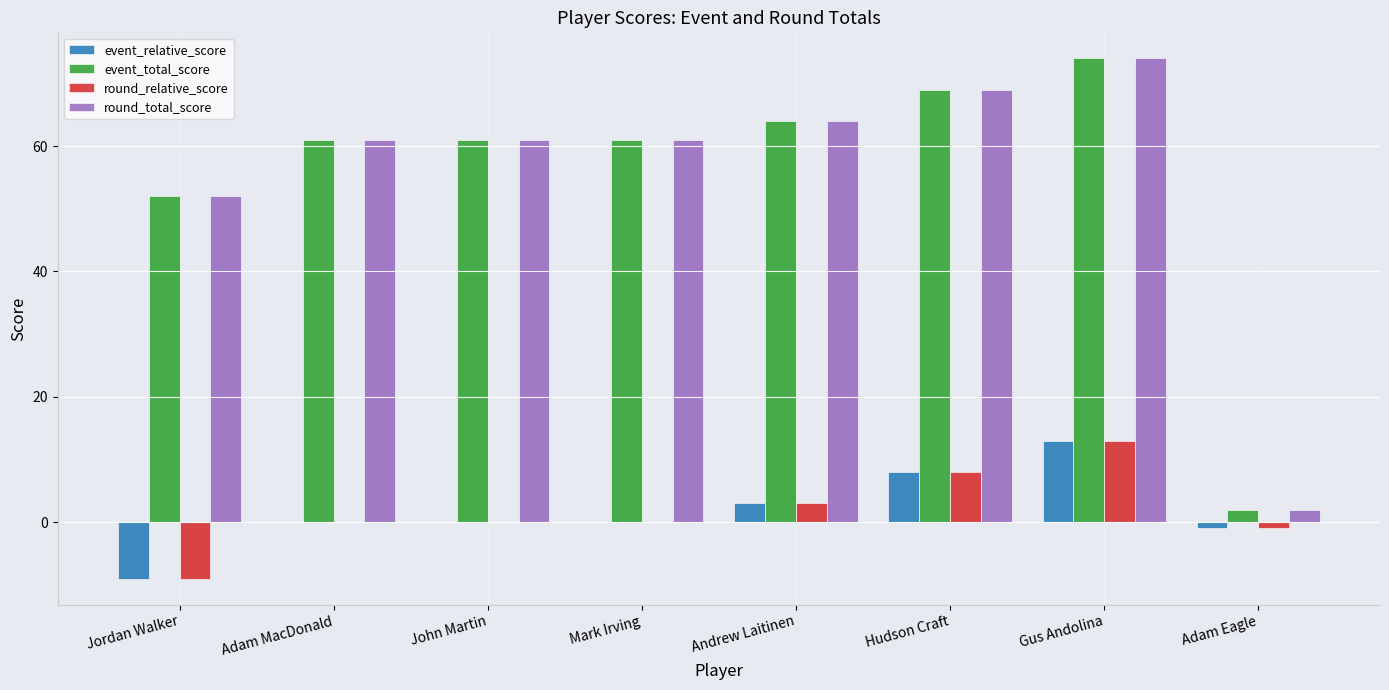

Reading left to right, extract all data points from this chart.

event_relative_score: Jordan Walker=-9	Adam MacDonald=0	John Martin=0	Mark Irving=0	Andrew Laitinen=3	Hudson Craft=8	Gus Andolina=13	Adam Eagle=-1
event_total_score: Jordan Walker=52	Adam MacDonald=61	John Martin=61	Mark Irving=61	Andrew Laitinen=64	Hudson Craft=69	Gus Andolina=74	Adam Eagle=2
round_relative_score: Jordan Walker=-9	Adam MacDonald=0	John Martin=0	Mark Irving=0	Andrew Laitinen=3	Hudson Craft=8	Gus Andolina=13	Adam Eagle=-1
round_total_score: Jordan Walker=52	Adam MacDonald=61	John Martin=61	Mark Irving=61	Andrew Laitinen=64	Hudson Craft=69	Gus Andolina=74	Adam Eagle=2